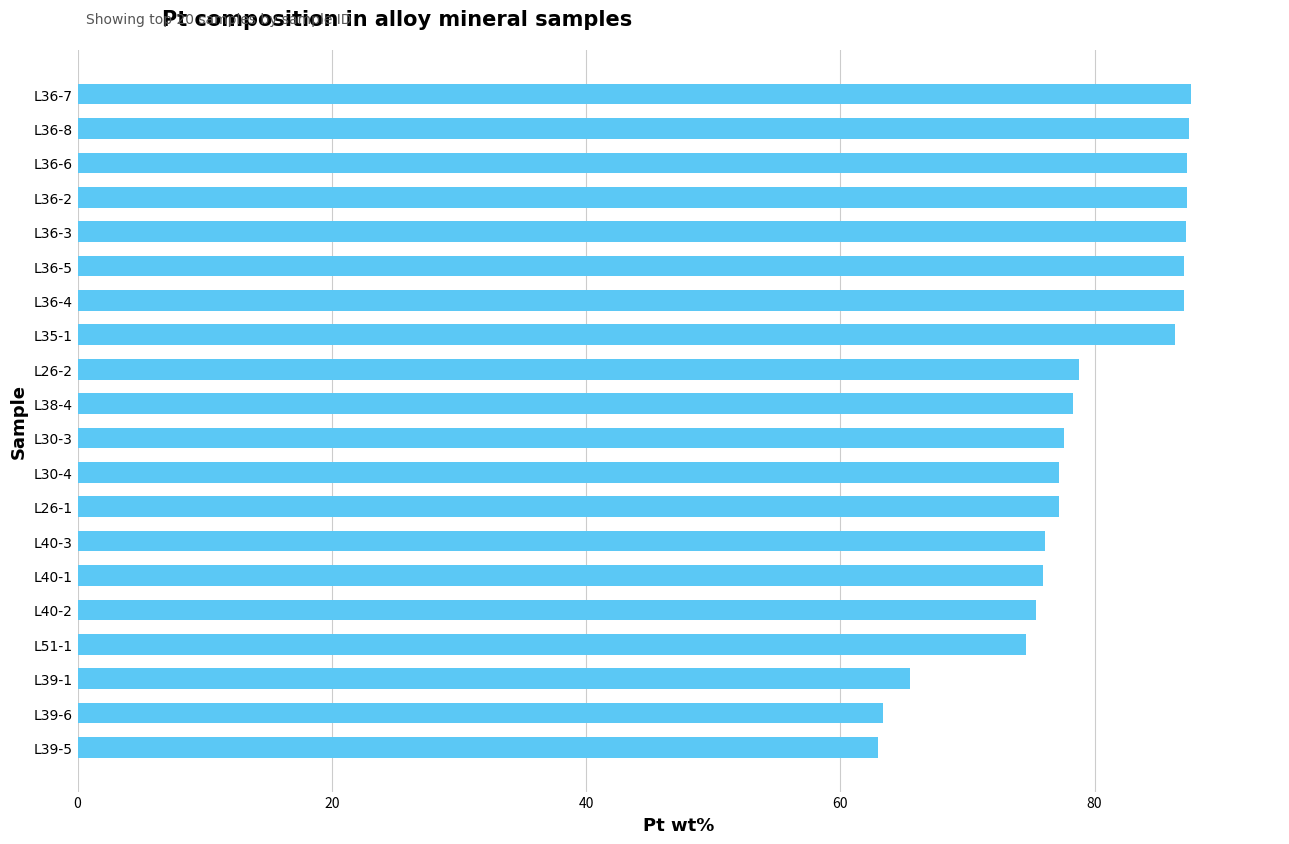

What is the sum of all values?

1580.1